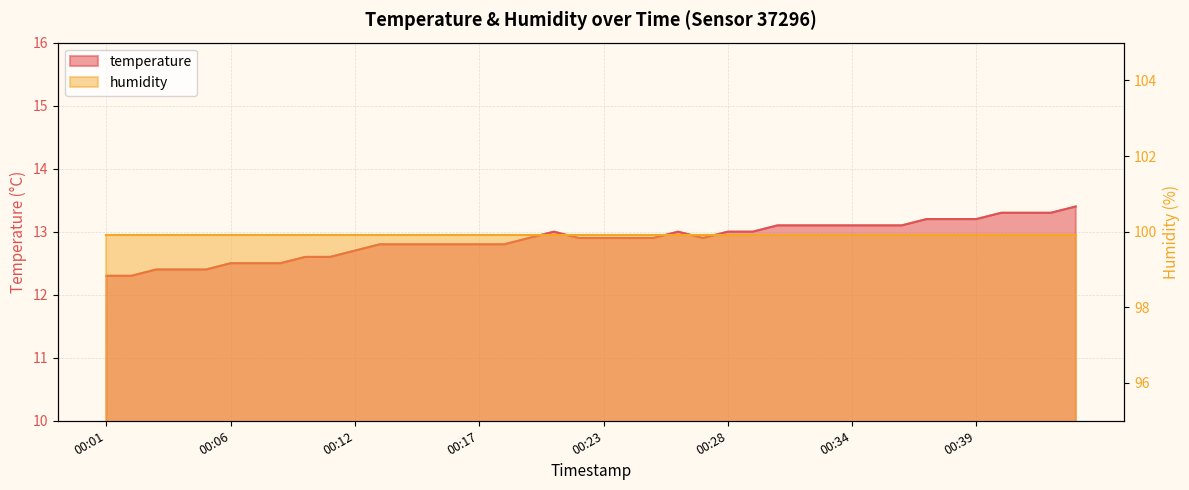

True or false: the data shows 12.8 at 00:17.

True